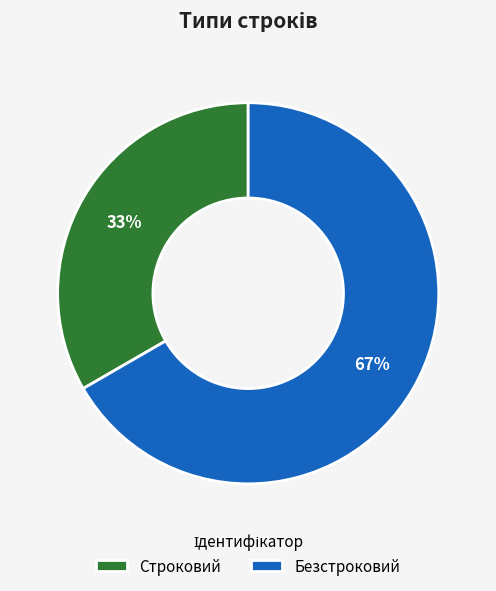

Which has a higher value, Строковий or Безстроковий?

Безстроковий